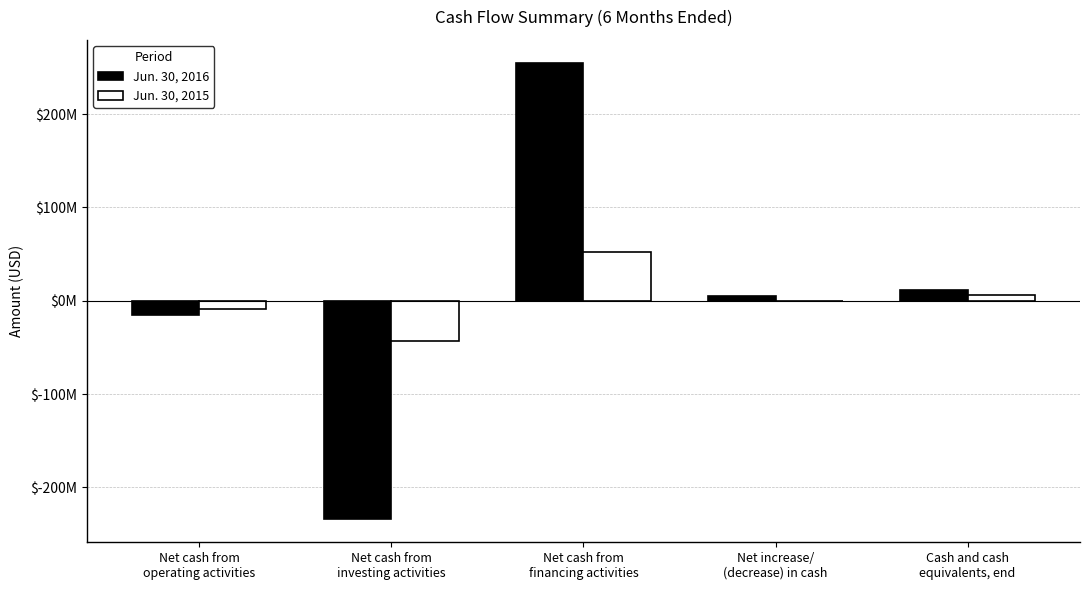

Rank the series by their maximum value, from highest to lowest.

Jun. 30, 2016, Jun. 30, 2015